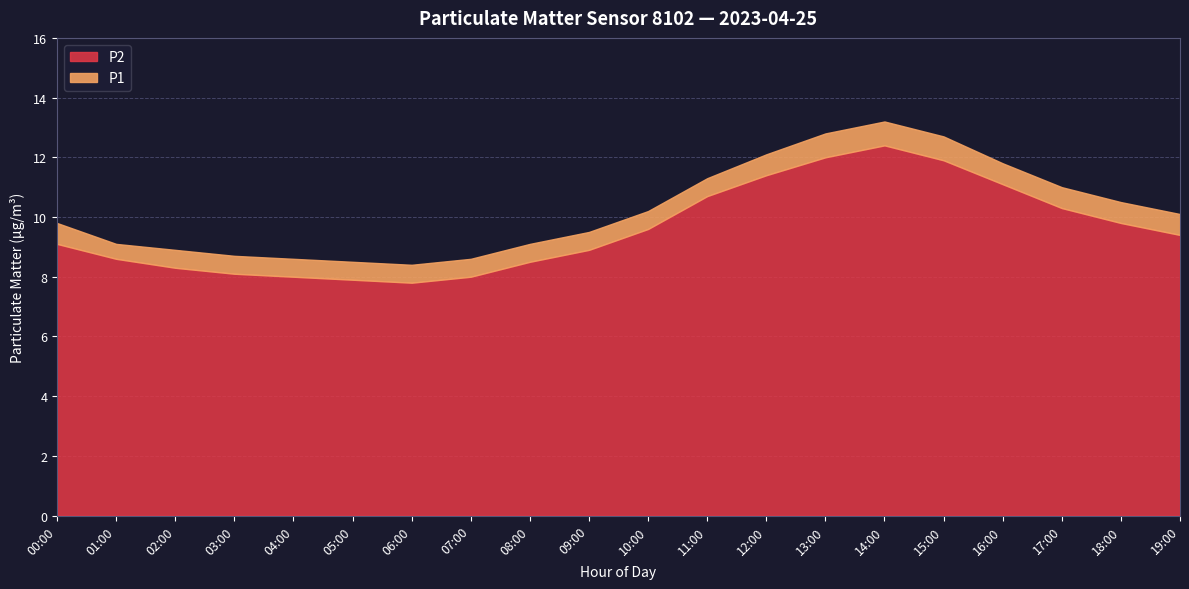

What are all the series names shown in the legend?

P2, P1